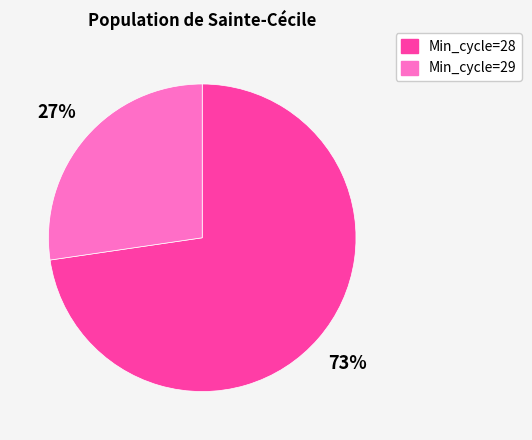

Is the sum of Min_cycle=29 and Min_cycle=28 greater than half?

Yes